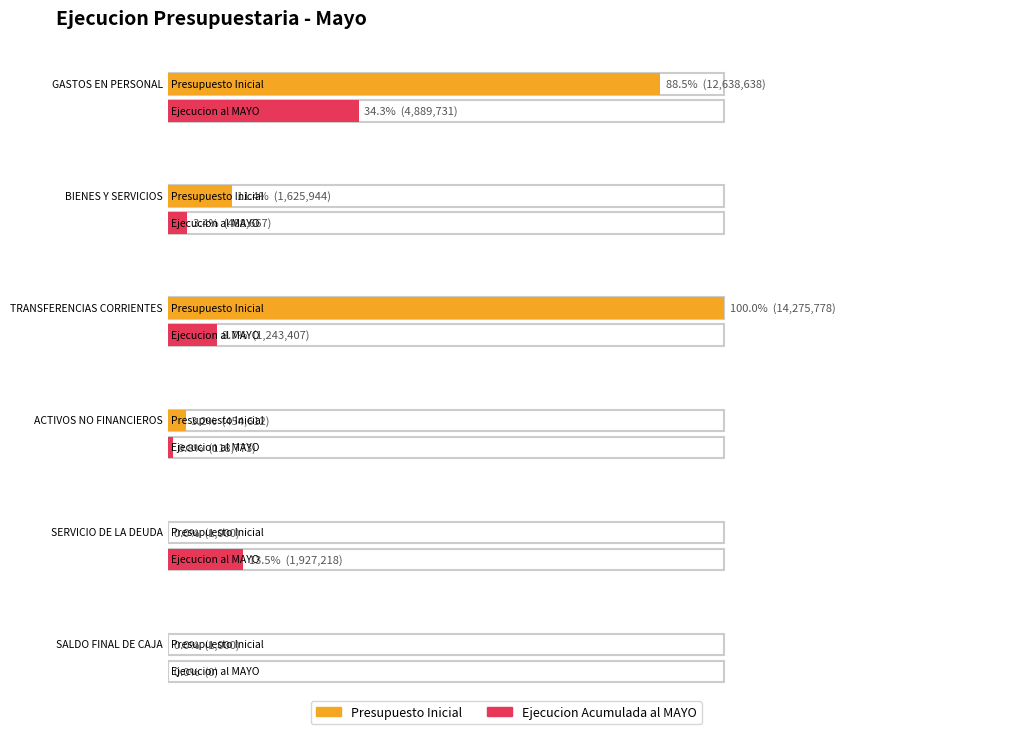

What is the value of the Presupuesto Inicial bar at the 1st from the left?

12638638